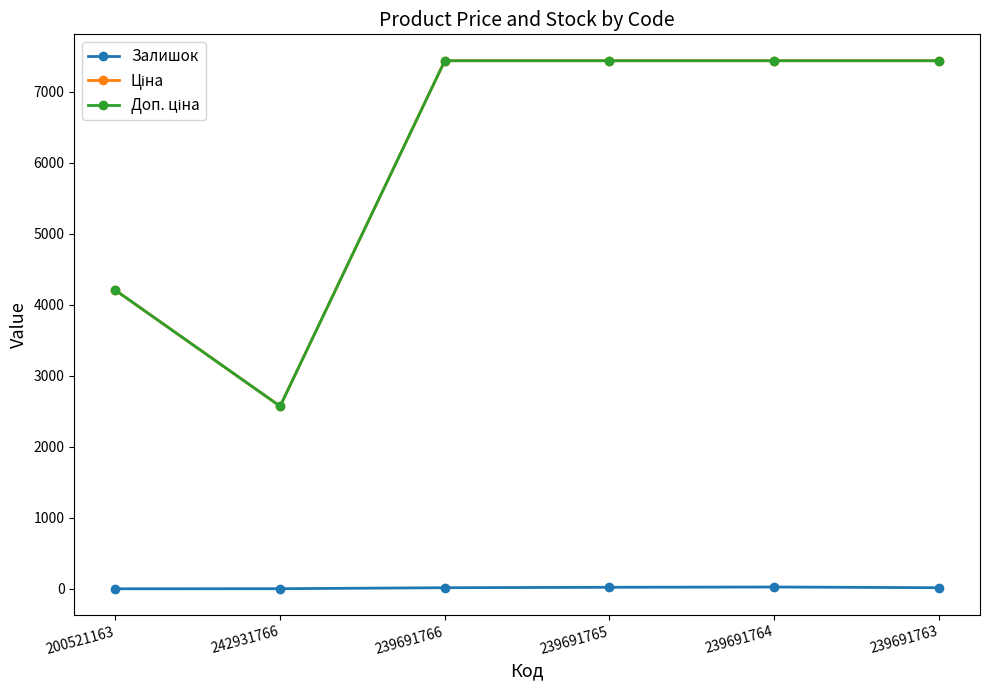

What is the total value across all series at 242931766?

5147.0